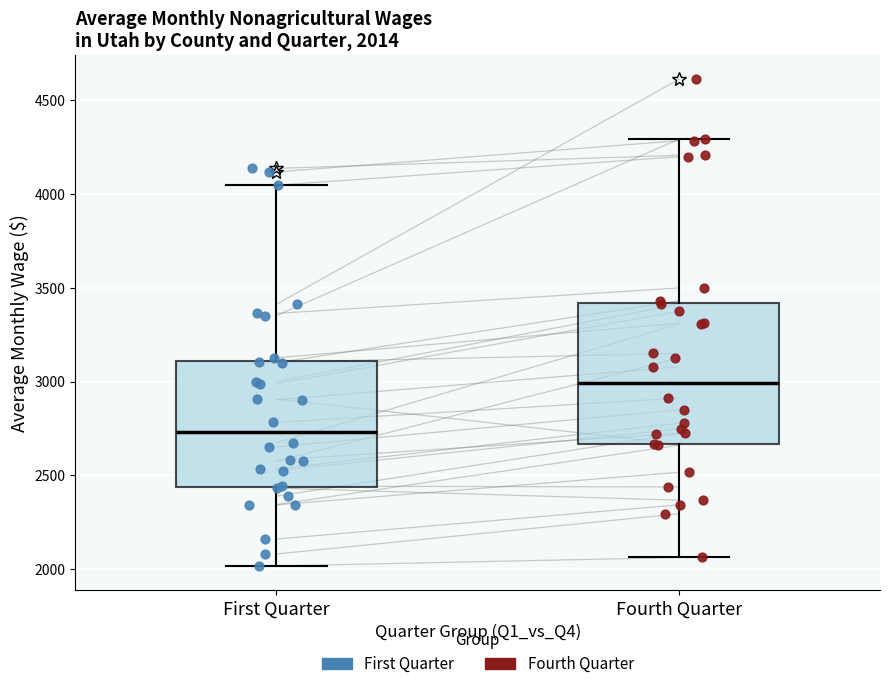

Comparing the boxes themselves (not the whiskers), which one is the tallest?

Fourth Quarter